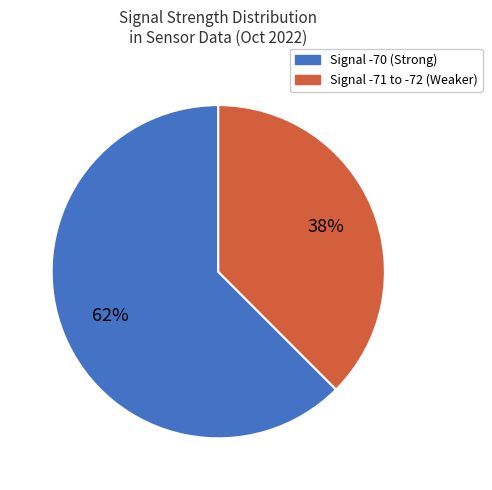

Is there any slice that represents more than half of the pie?

Yes